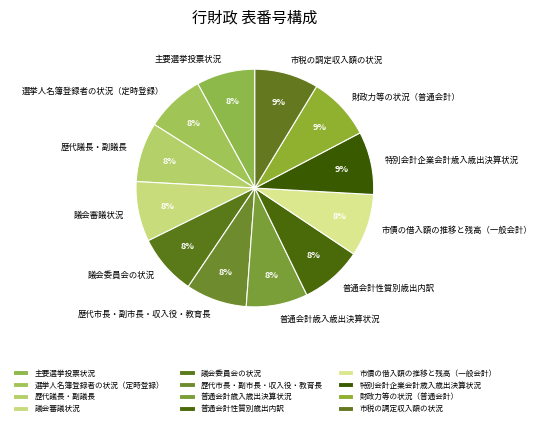

Count the number of slices in the pie.

12